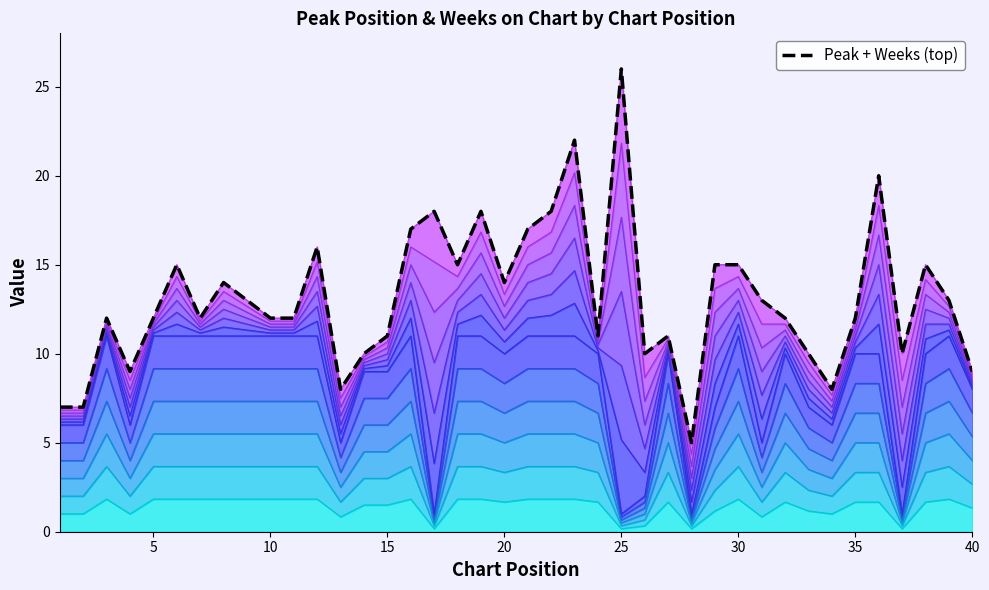

What is the approximate value at 15, to the nearest 5?

10